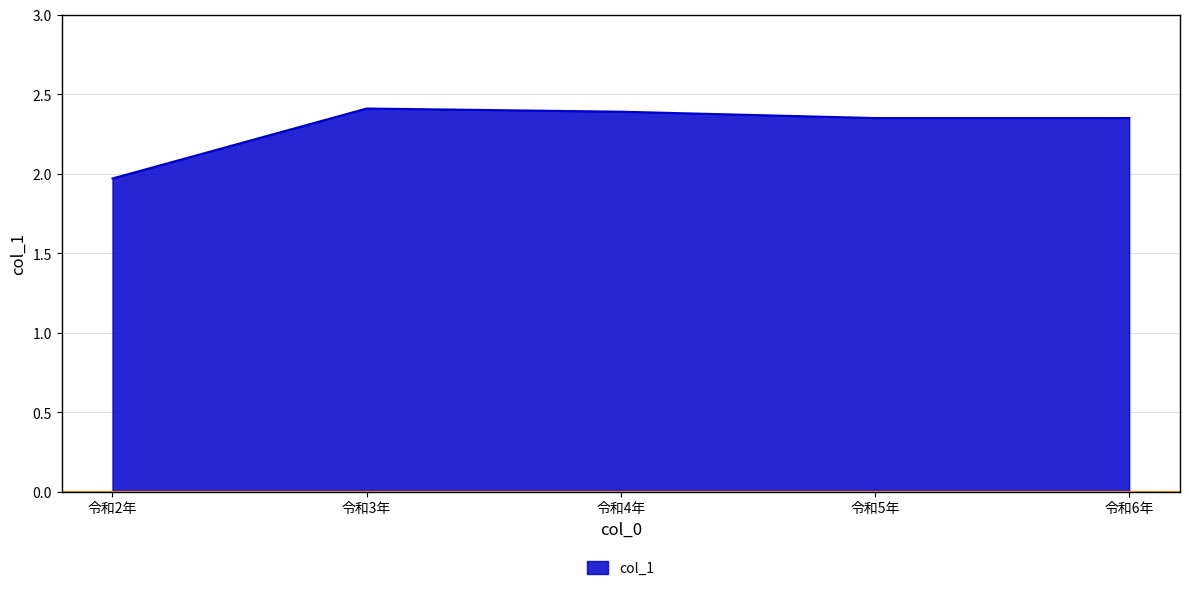

How many lines are shown in the chart?

1